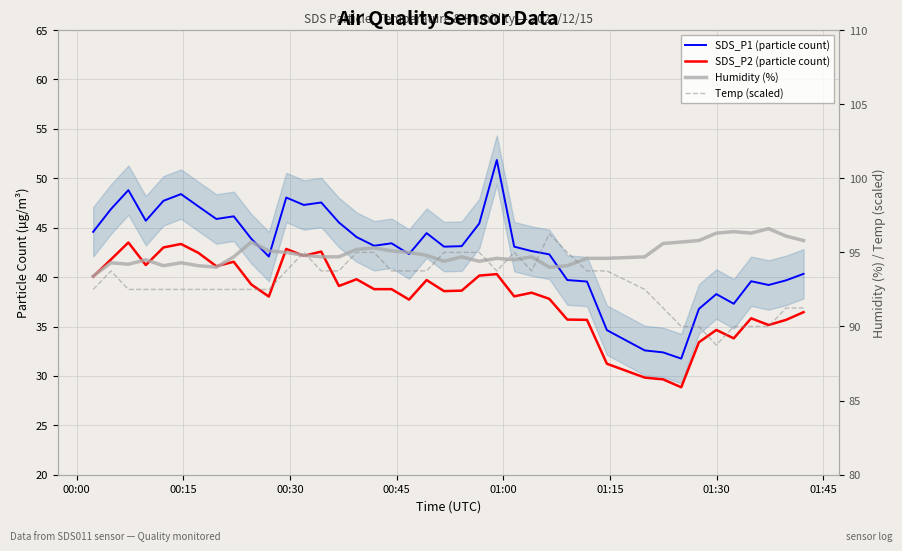

What are all the series names shown in the legend?

SDS_P1 (particle count), SDS_P2 (particle count), Humidity (%), Temp (scaled)